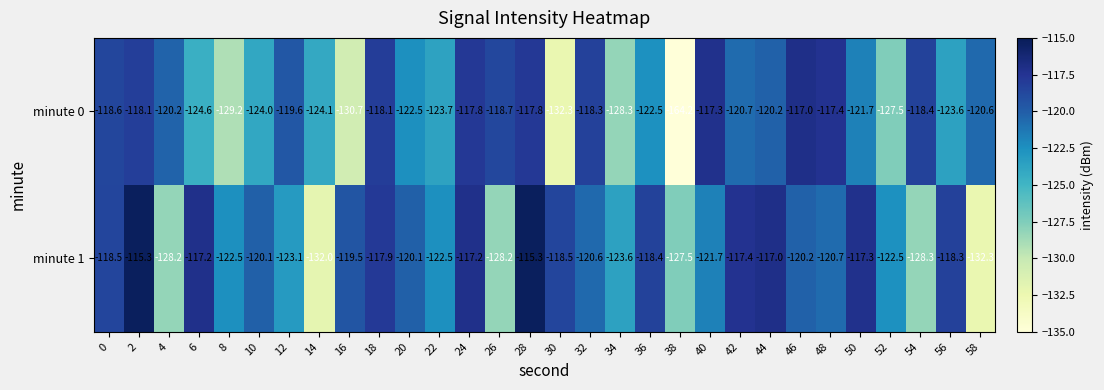

At which category does the chart reach its minimum across all series?

38